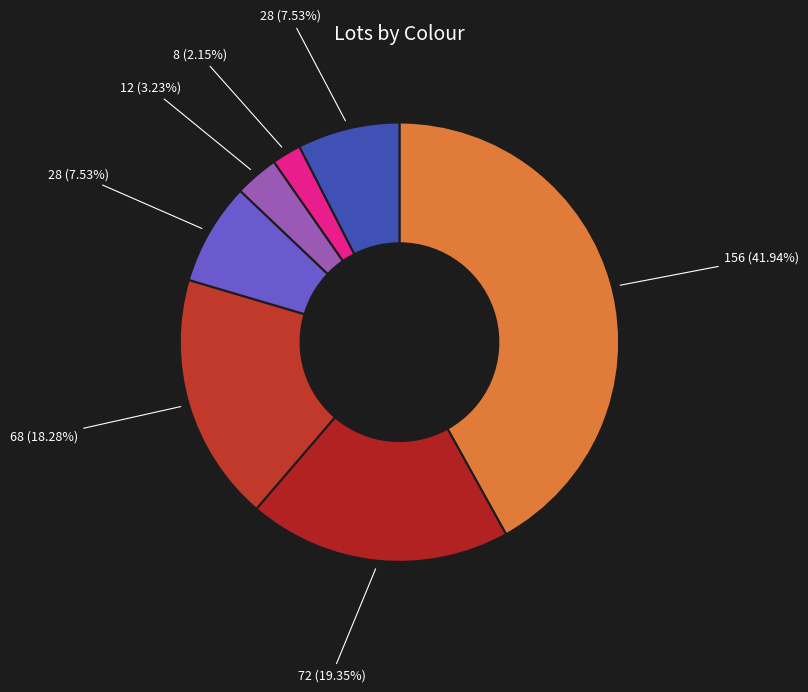

To the nearest percent, what is the average slice percentage?

14%